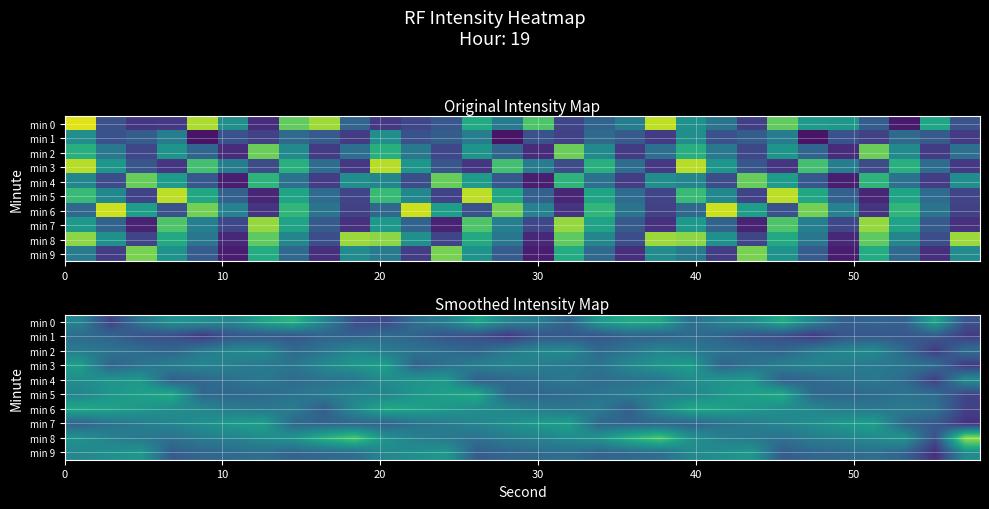

What is the highest value of the min 1 series?

-121.8